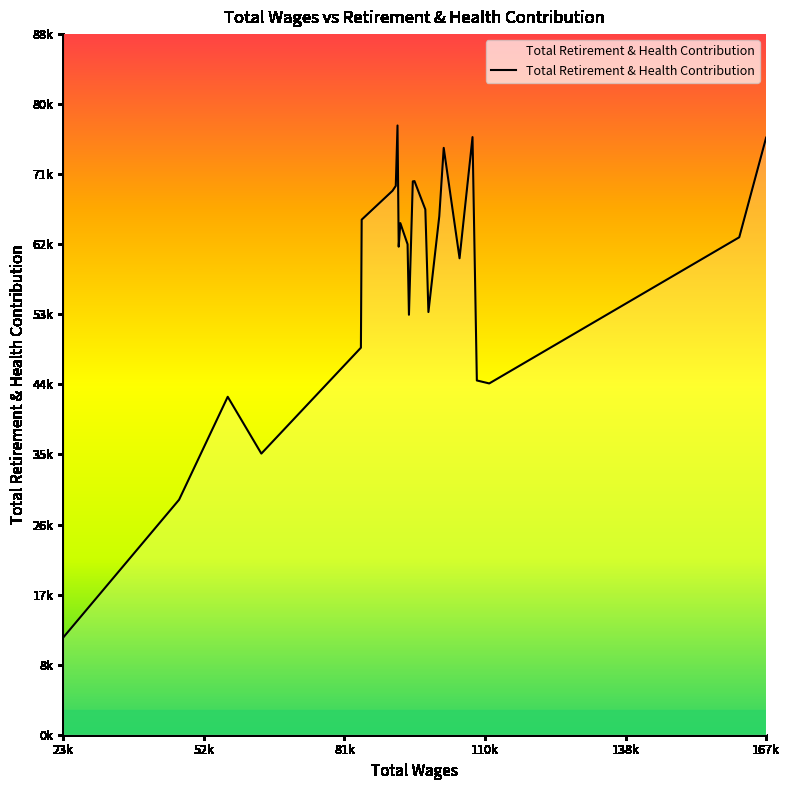

Is this an area chart (filled region under the line)?

Yes